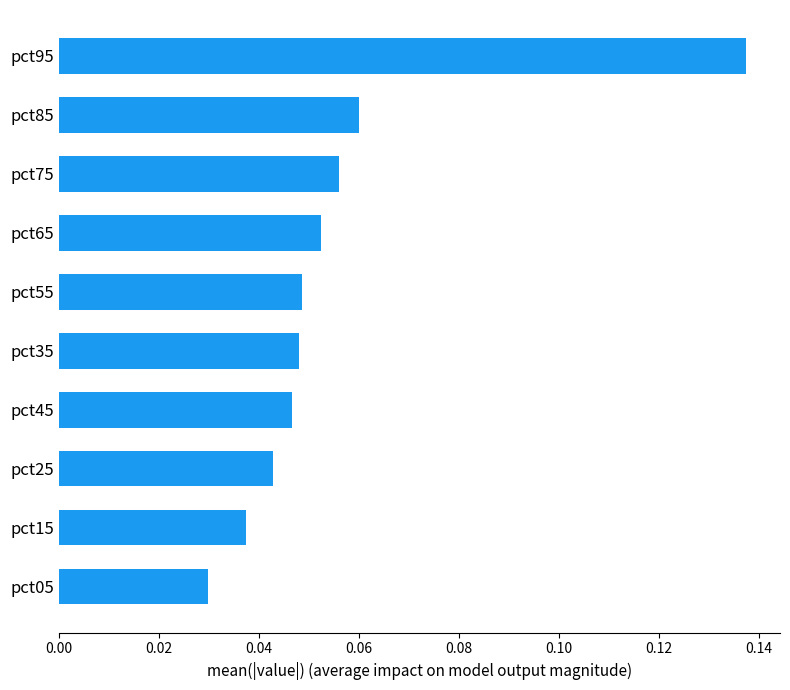

How many bars are there in total?

10